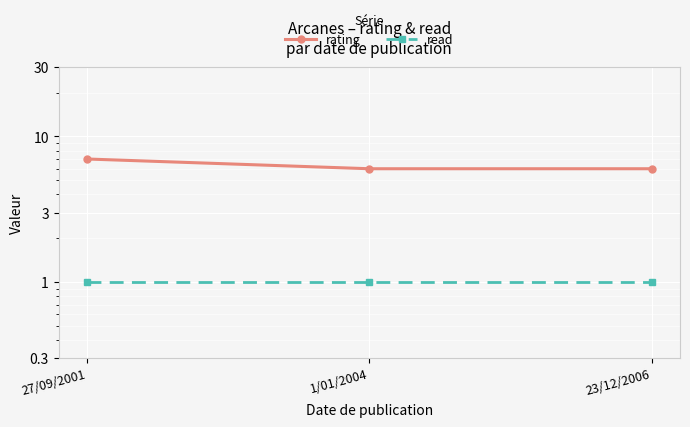

Reading left to right, transcribe all the data shown in this chart.

rating: 7	6	6
read: 1	1	1